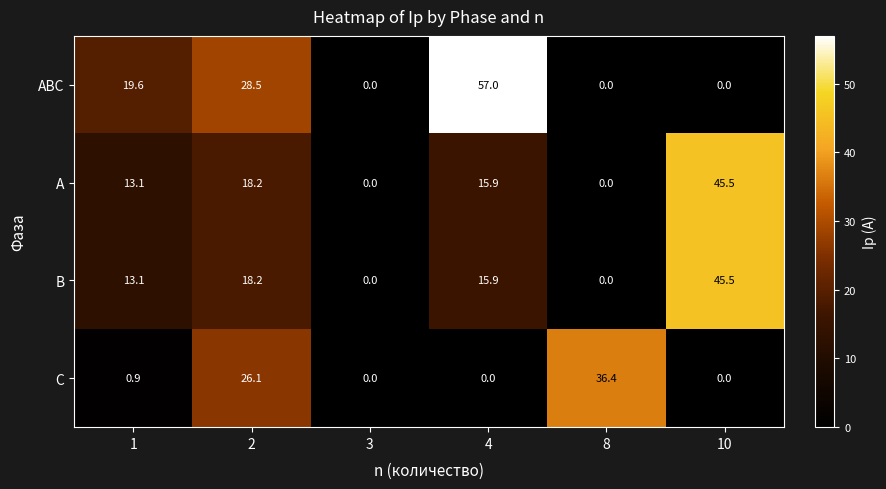

What is the maximum value for ABC?

57.0